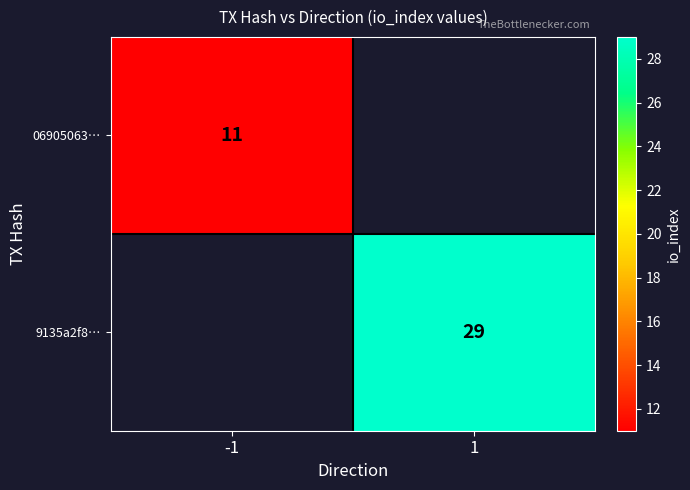

Is the value of 06905063… at -1 greater than the value of 9135a2f8… at 1?

No